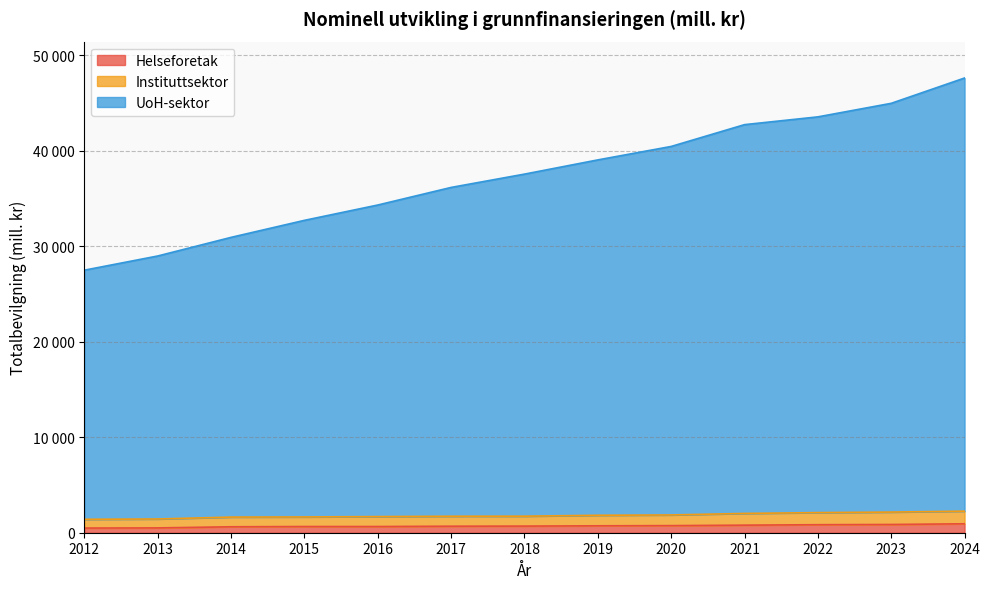

True or false: UoH-sektor and Helseforetak cross at least once.

False